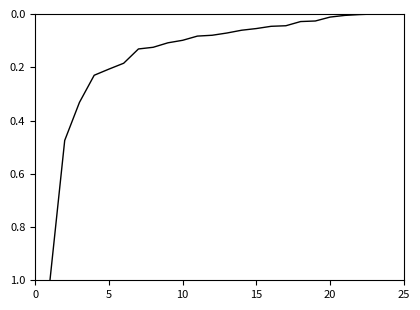

What is the difference between the maximum and minimum values?

1.0